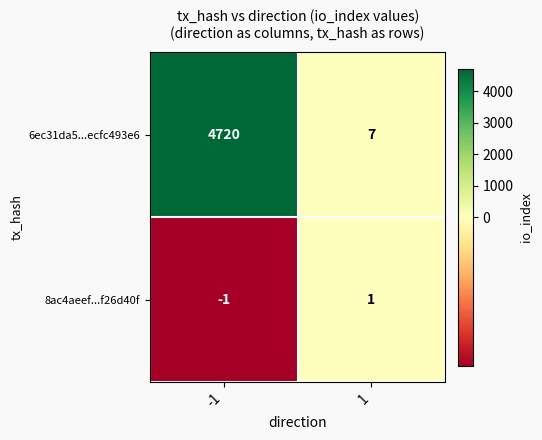

Reading left to right, what are all the values shown in this chart?

6ec31da5...ecfc493e6: 4720	7
8ac4aeef...f26d40f: -1	1